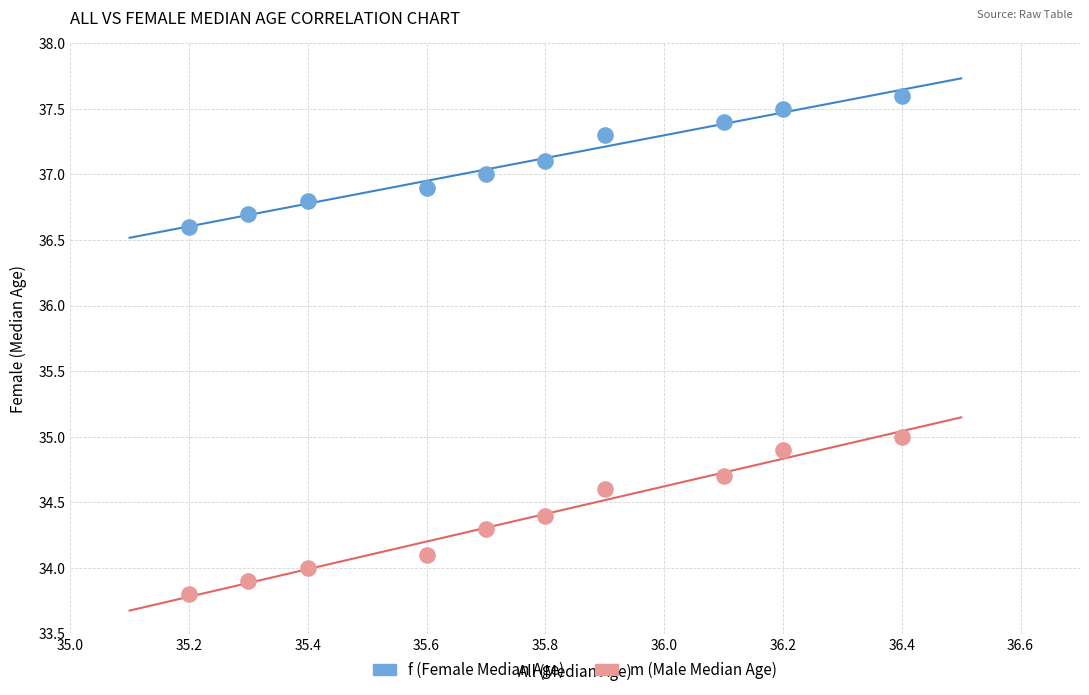

Across all data points, what is the range of Y values (max minus min)?

3.8